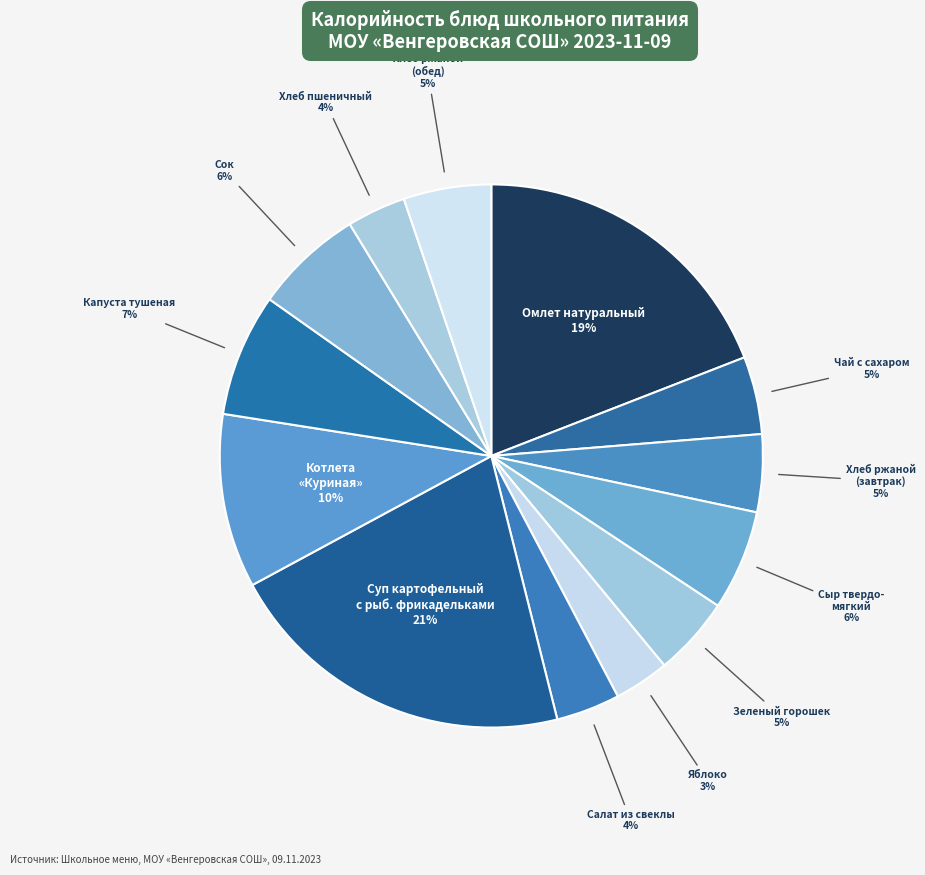

How many segments does this pie chart have?

13